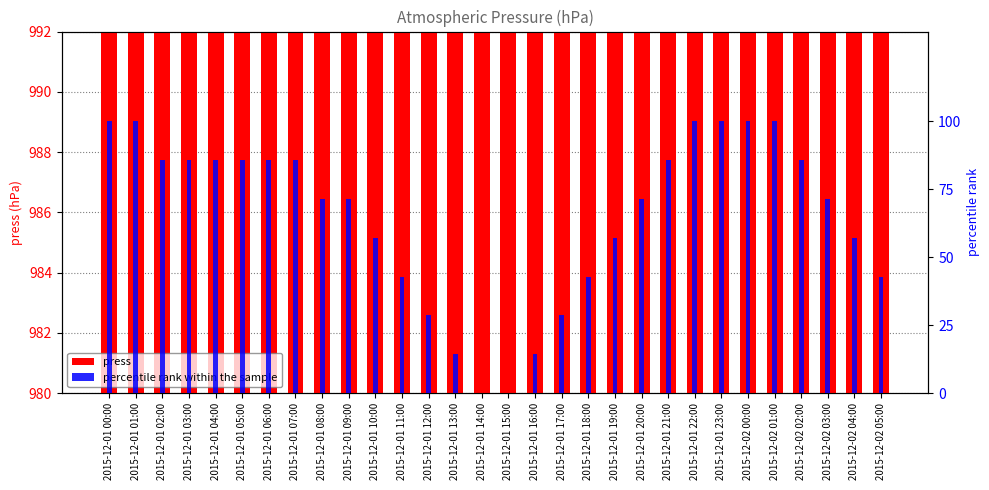

Reading right to left, extract all data points from this chart.

press: 985.0	986.0	987.0	988.0	989.0	989.0	989.0	989.0	988.0	987.0	986.0	985.0	984.0	983.0	982.0	982.0	983.0	984.0	985.0	986.0	987.0	987.0	988.0	988.0	988.0	988.0	988.0	988.0	989.0	989.0
percentile rank within the sample: 42.9	57.1	71.4	85.7	100.0	100.0	100.0	100.0	85.7	71.4	57.1	42.9	28.6	14.3	0.0	0.0	14.3	28.6	42.9	57.1	71.4	71.4	85.7	85.7	85.7	85.7	85.7	85.7	100.0	100.0